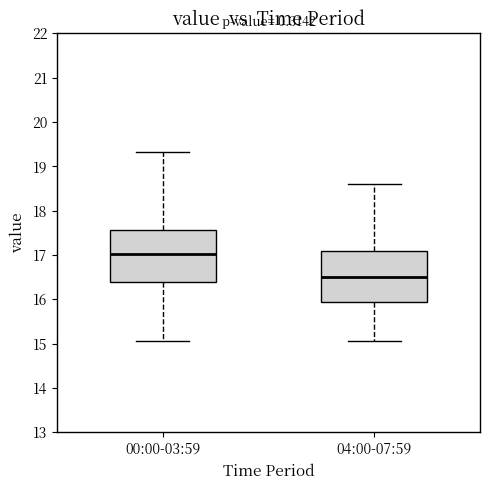

Which box has the lowest median line?

04:00-07:59